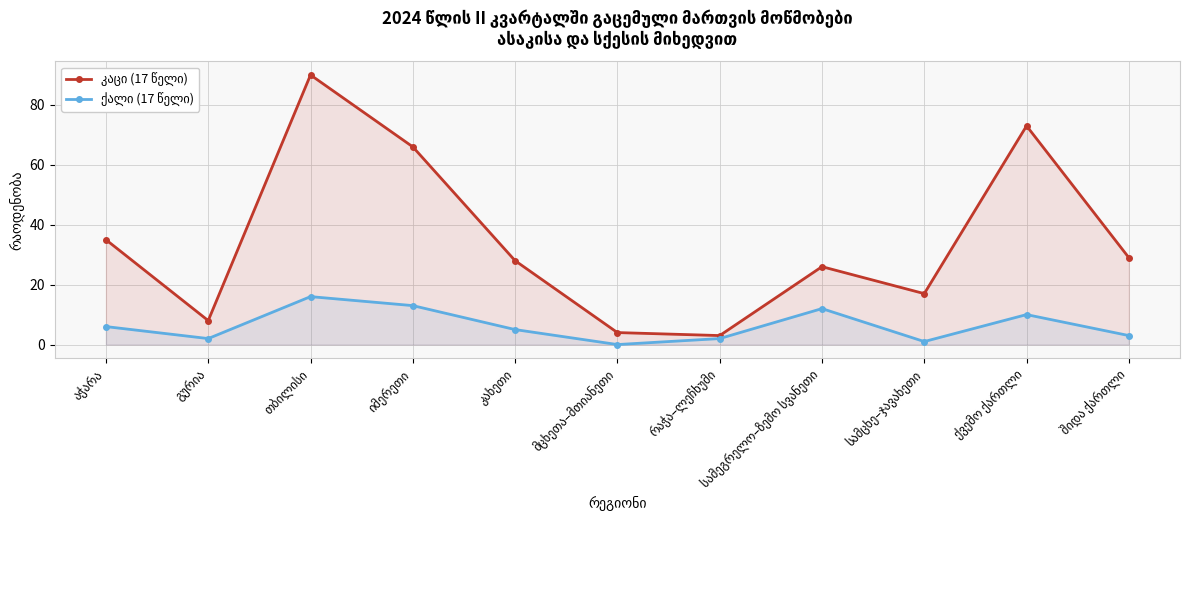

At which label does კაცი (17 წელი) first exceed 28?

აჭარა